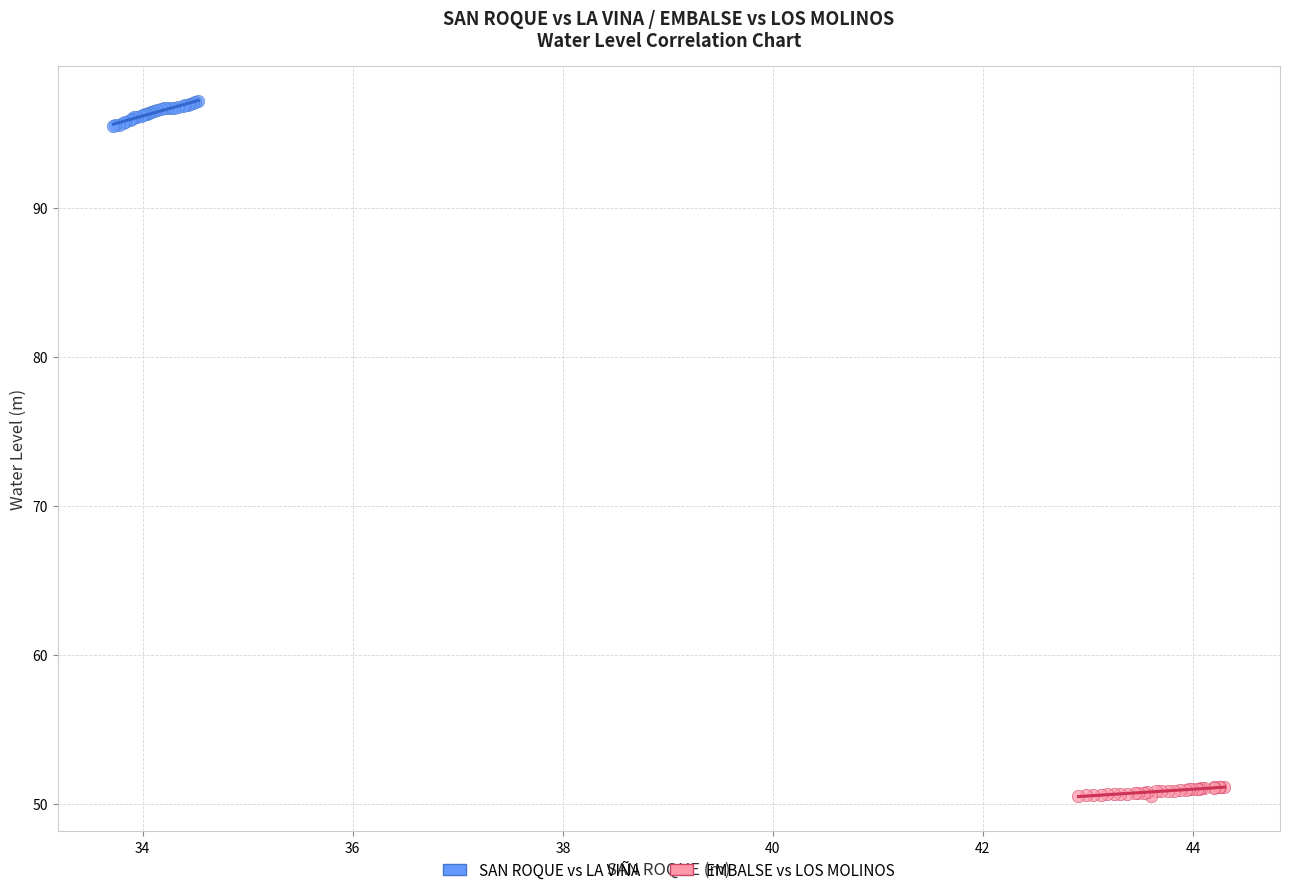

Which series has the widest spread of Y values?

SAN ROQUE vs LA VIÑA